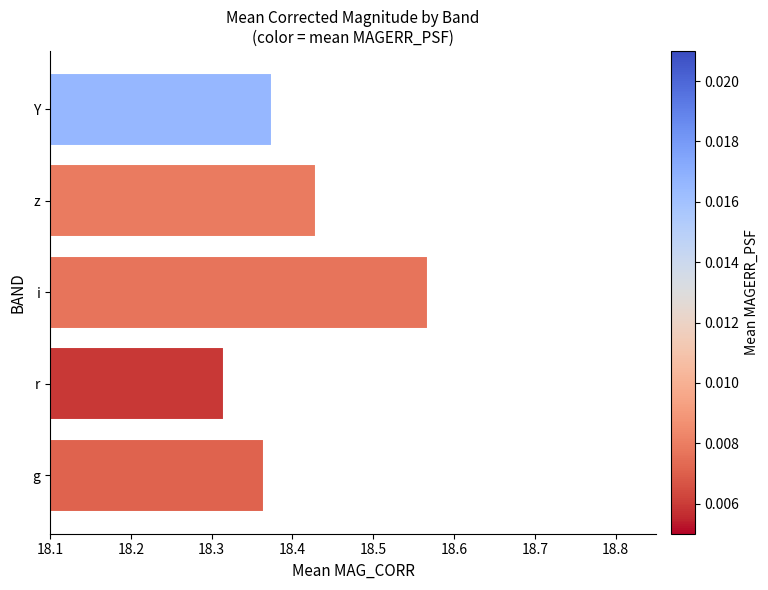

Which label corresponds to the smallest value in the chart?

r